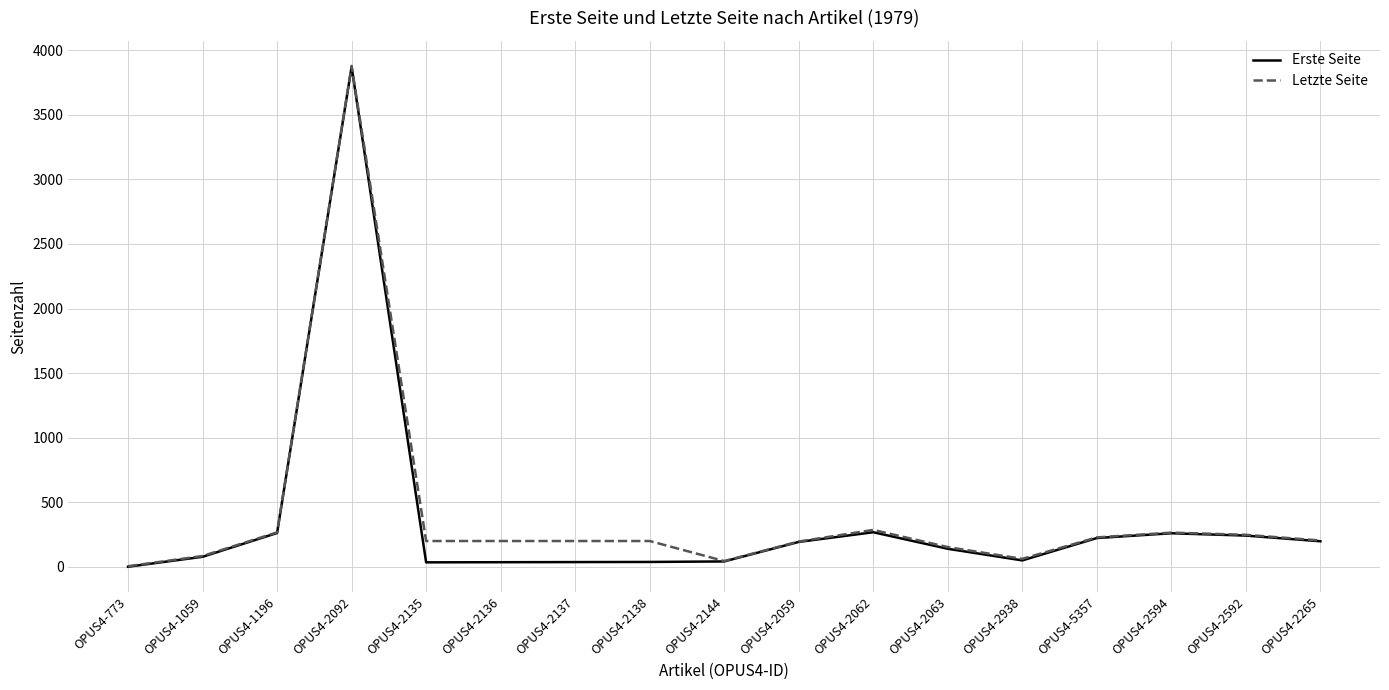

How many values in the Letzte Seite series are below 201?

6